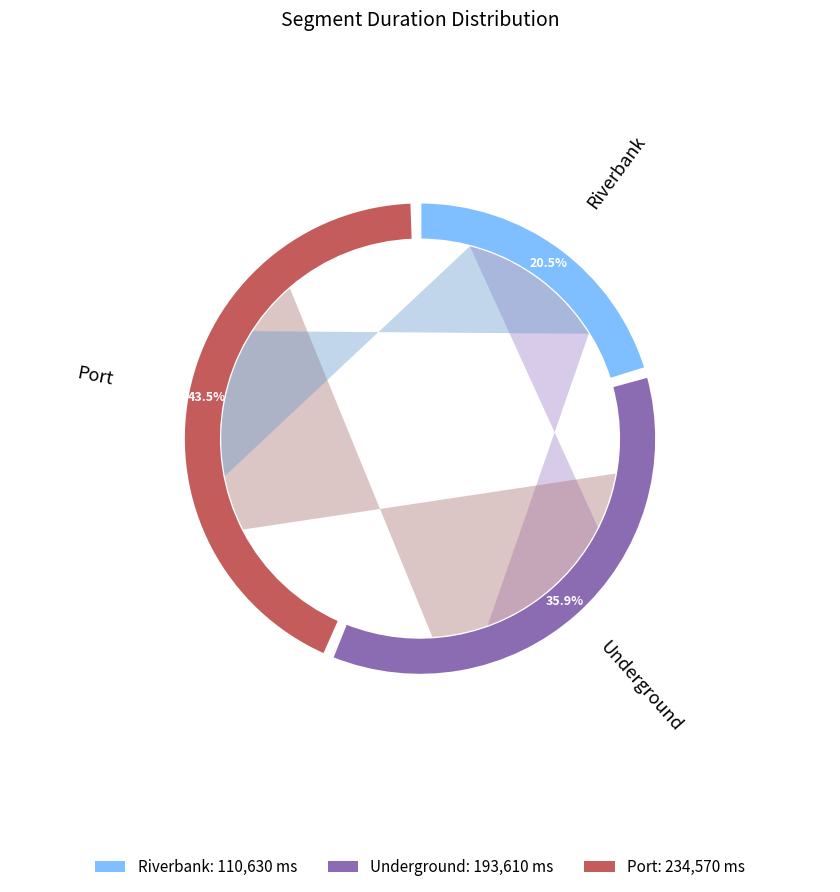

To the nearest percent, what percentage of the pie is Riverbank?

21%